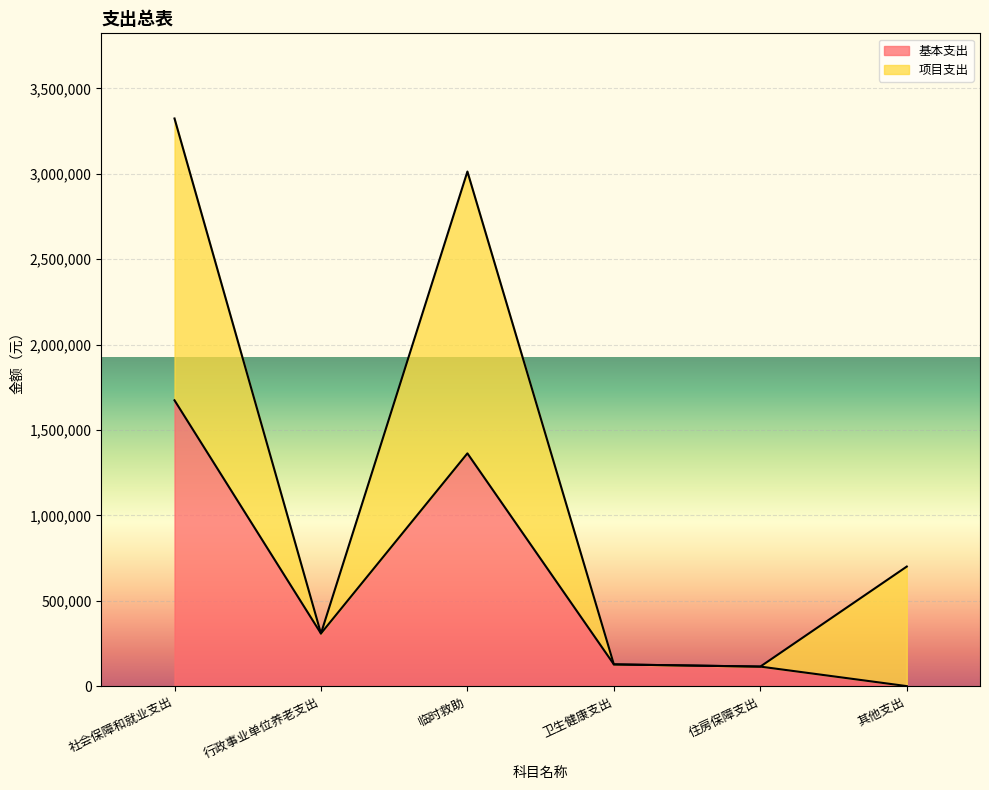

What position from the left is 临时救助?

3